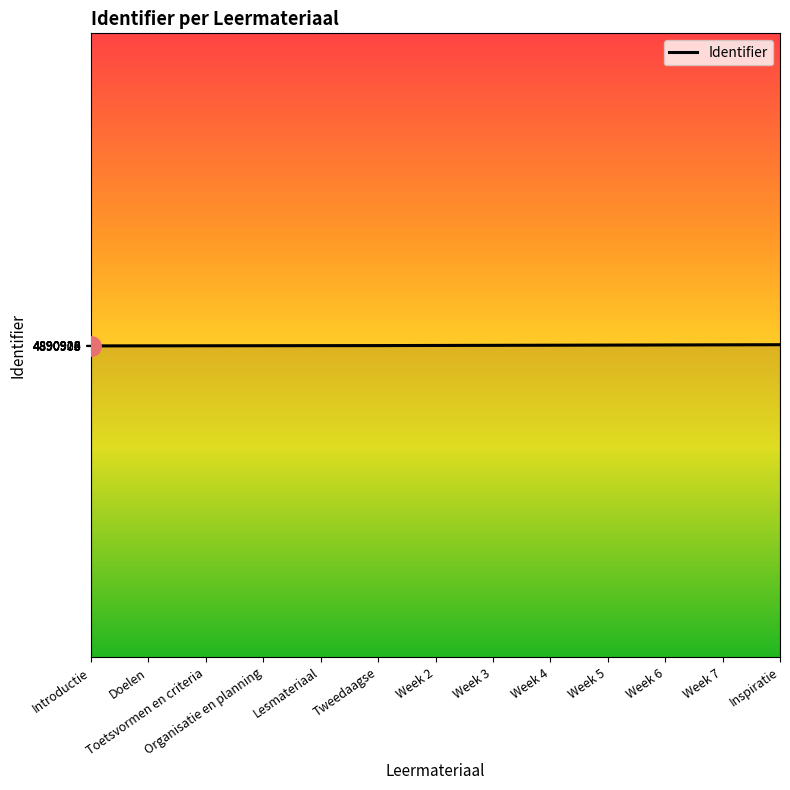

What is the smallest value displayed?

4890905